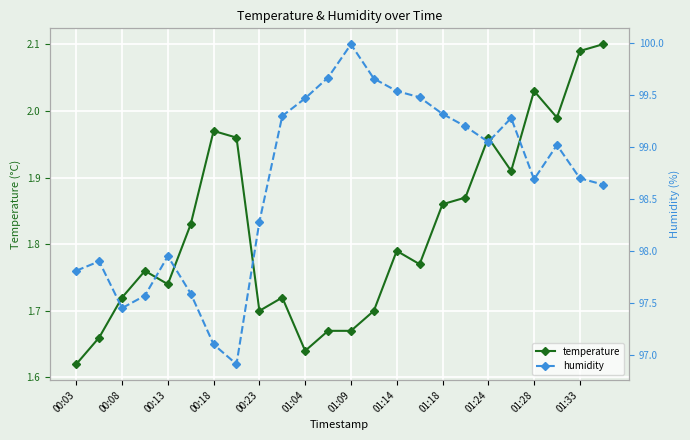

What are all the series names shown in the legend?

temperature, humidity